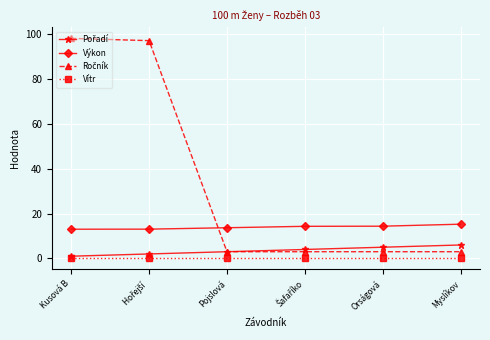

True or false: Vítr and Výkon cross at least once.

False